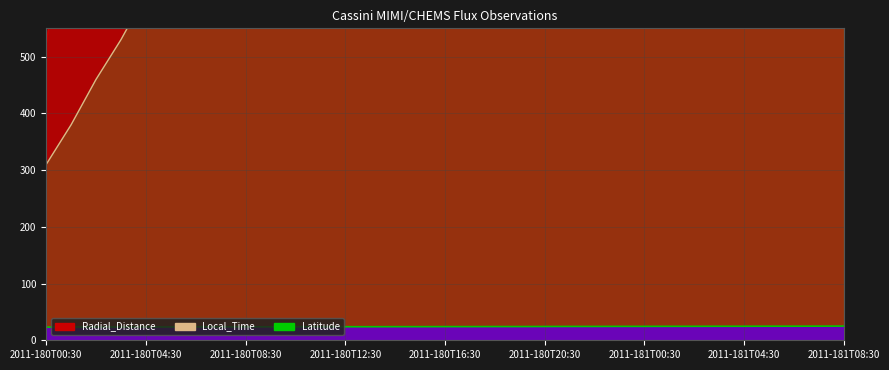

True or false: Latitude and Local_Time intersect in this chart.

False